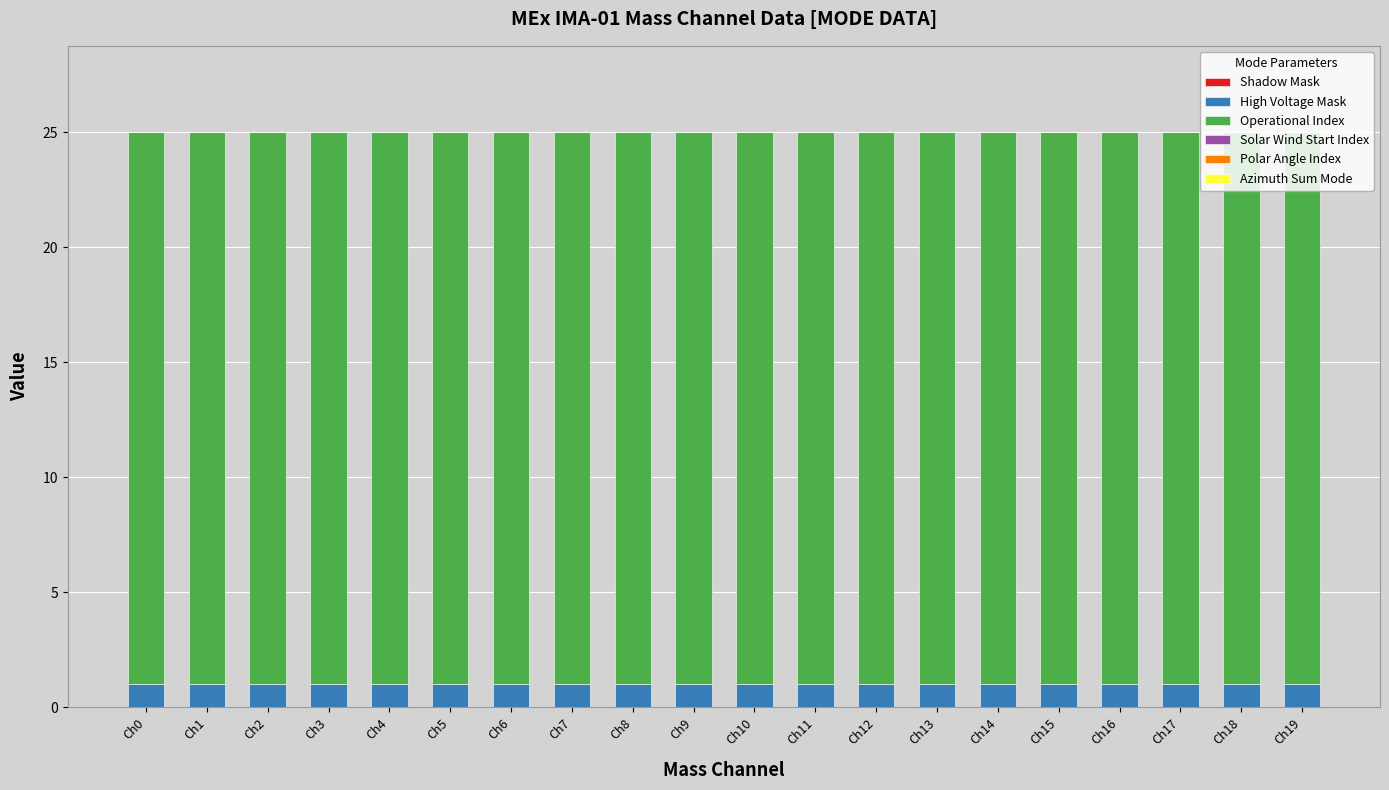

Is it true that High Voltage Mask equals 1 at Ch0?

True